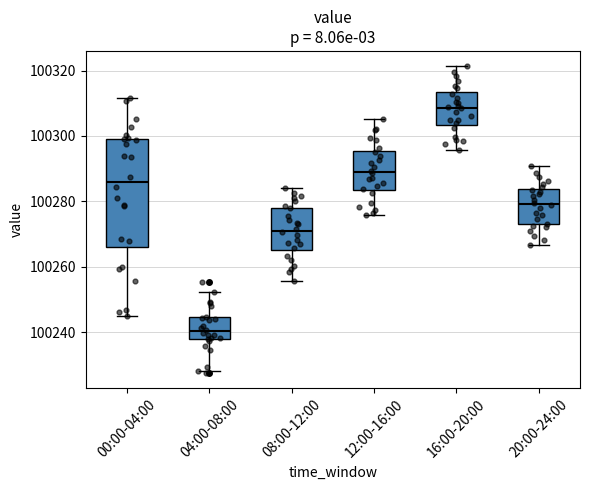

Where does the upper whisker of the box for 20:00-24:00 end on the y-axis? The values are not printed on the chart, so give them approximately, as read against the axis.

100290